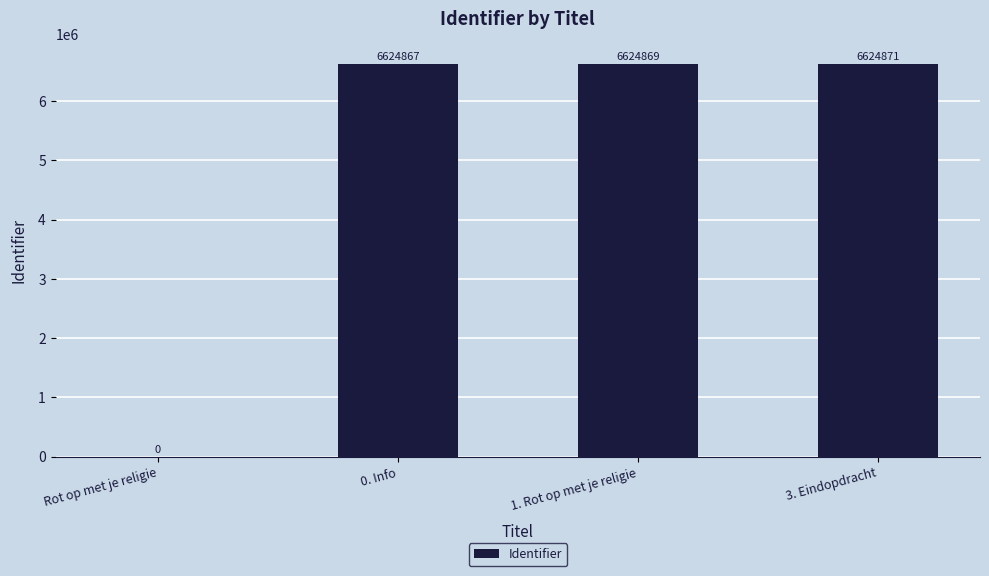

Between Rot op met je religie and 3. Eindopdracht, which is larger?

3. Eindopdracht